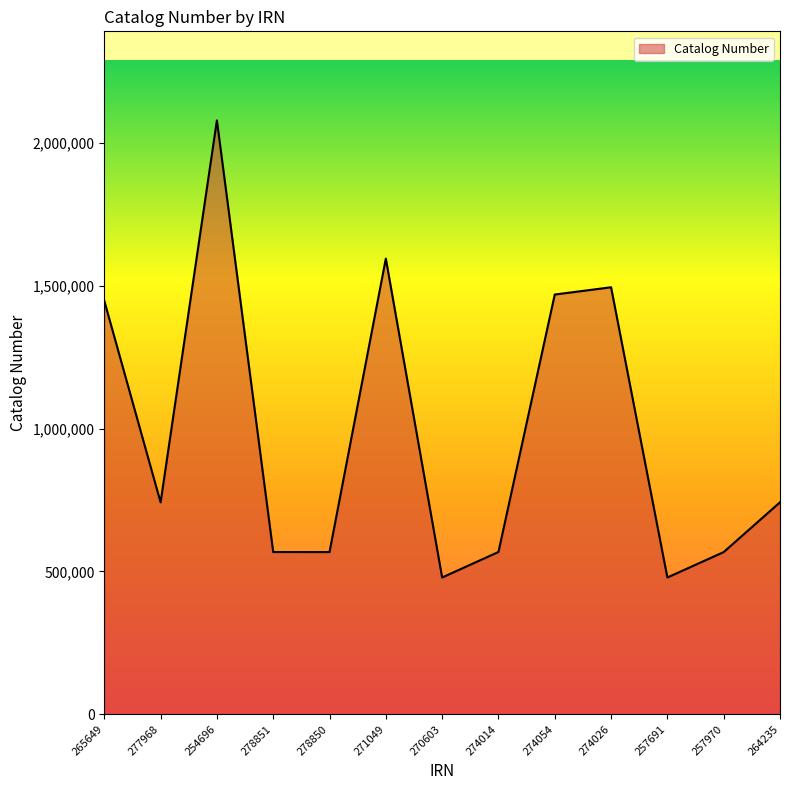

True or false: the data has more than 2 interior local peaks.

True